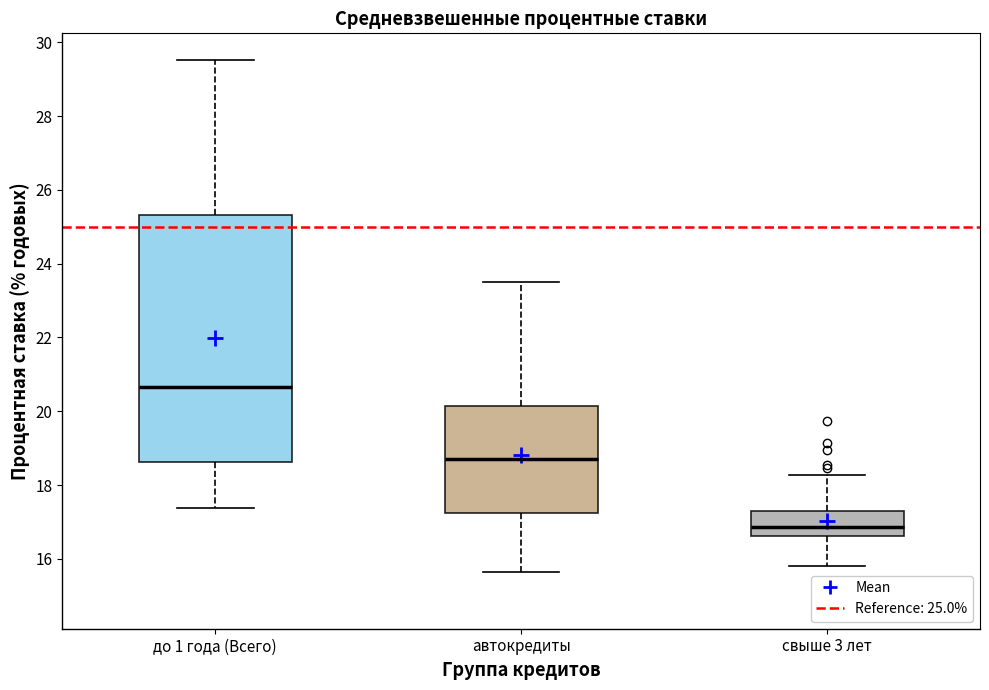

Where does the upper whisker of the box for автокредиты end on the y-axis? The values are not printed on the chart, so give them approximately, as read against the axis.

23.6